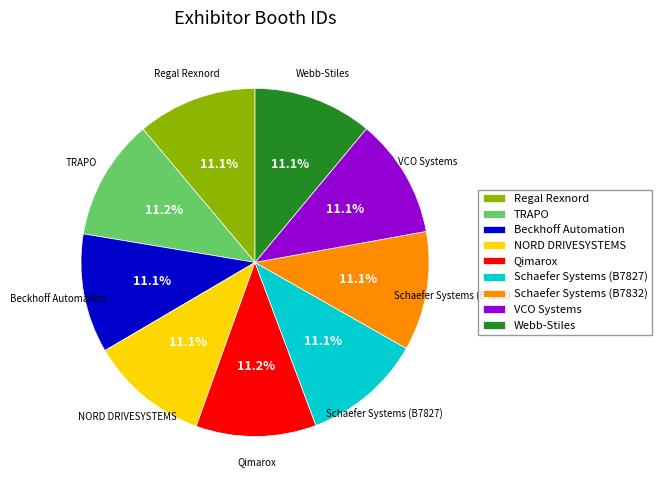

To the nearest percent, what is the combined percentage of TRAPO and VCO Systems?

22%